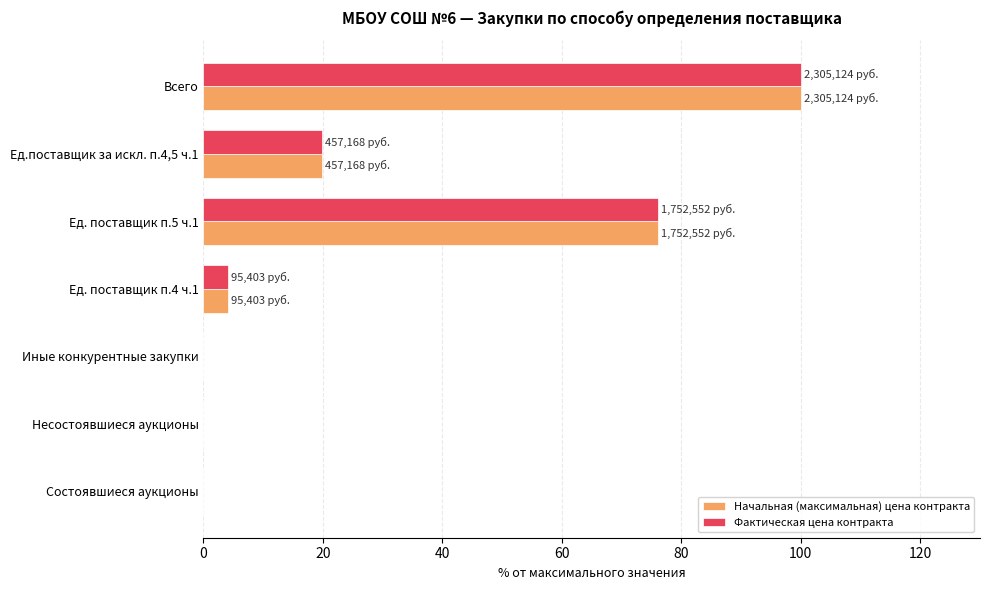

What is the sum of the Фактическая цена контракта values at Ед.поставщик за искл. п.4,5 ч.1 and Всего?

119.8